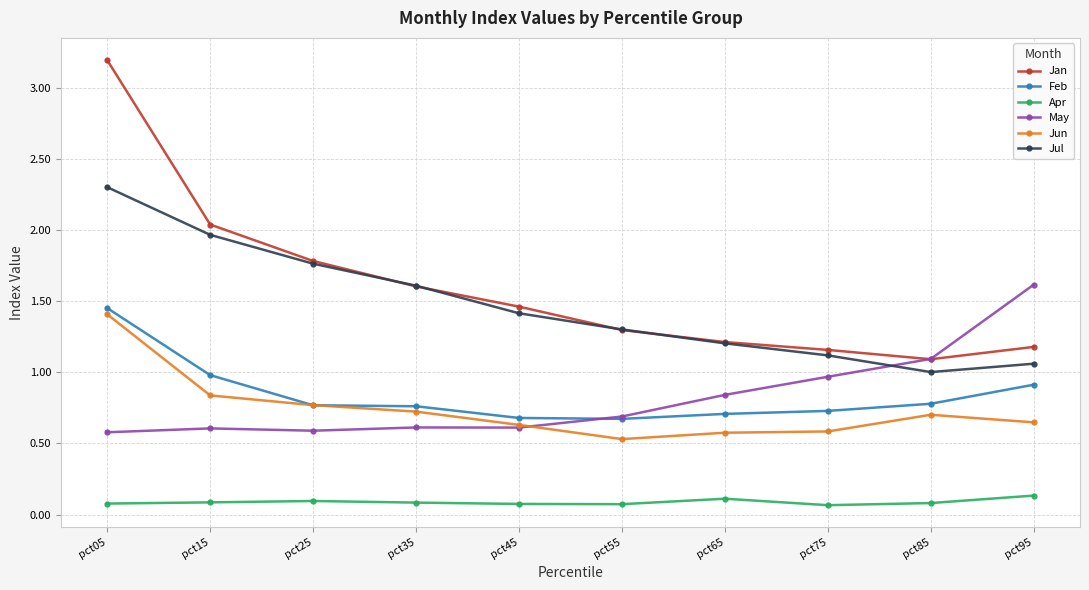

What is the greatest value displayed?

3.2